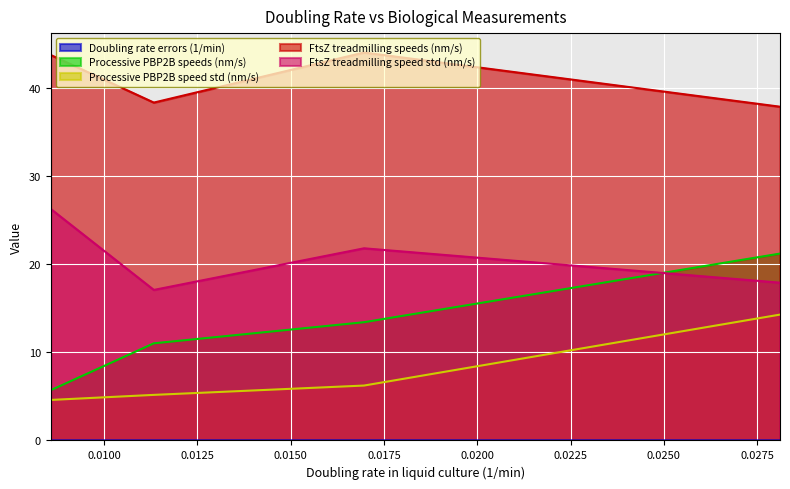

How many lines are shown in the chart?

5